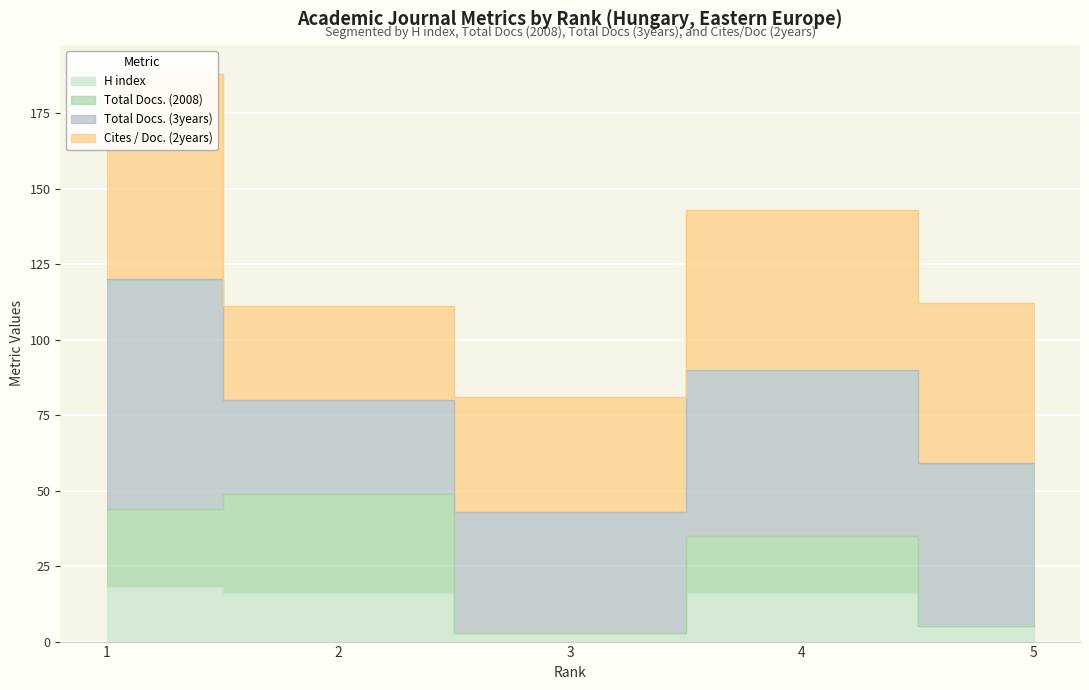

Where is the first local minimum for Total Docs. (2008)?

3